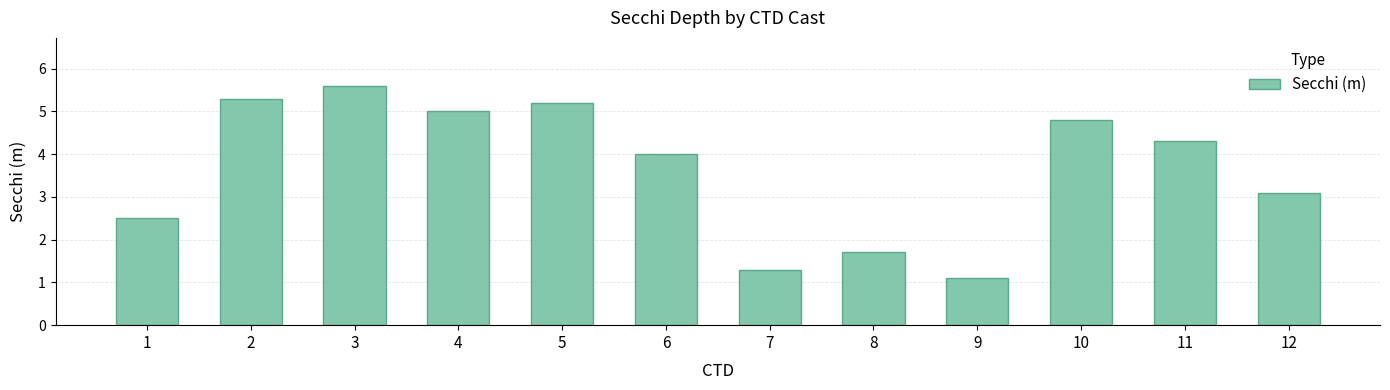

List the labels in order of value, largest first.

3, 2, 5, 4, 10, 11, 6, 12, 1, 8, 7, 9